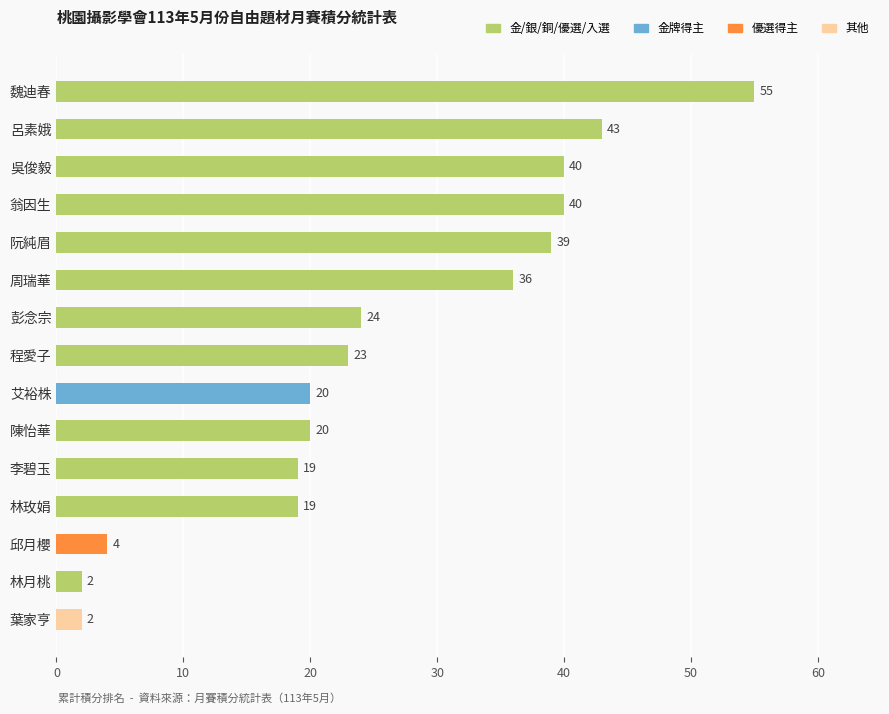

The chart shows a value of 23 at 程愛子. True or false?

True